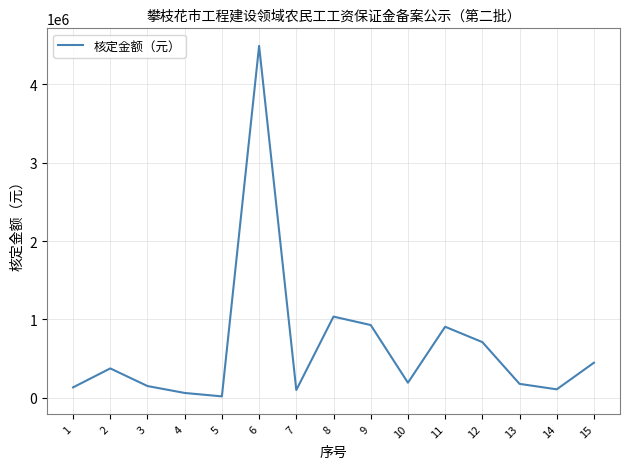

What is the change in value from 6 to 13?

-4312257.7